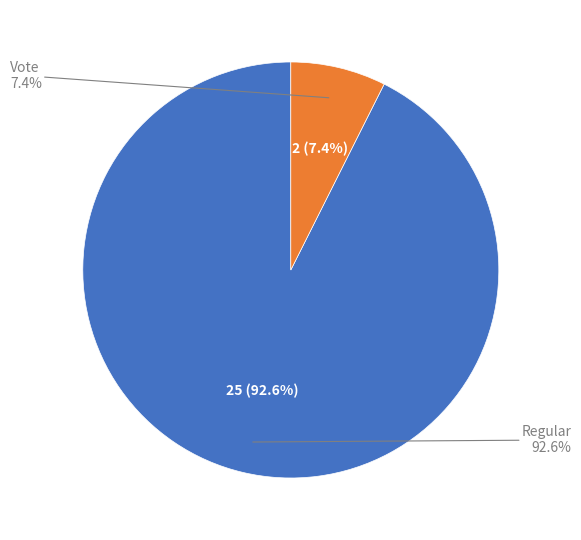

Which slice is the largest?

Regular